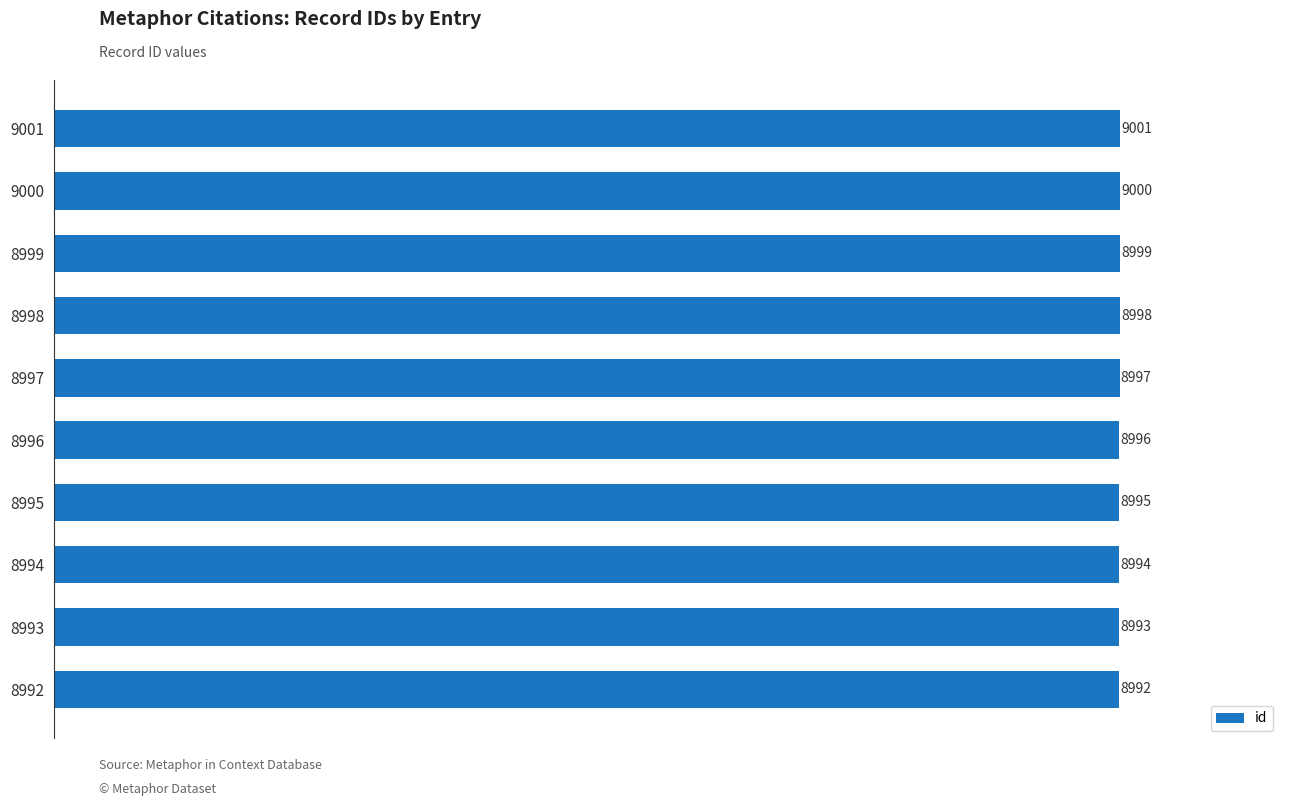

What is the maximum value shown in the chart?

9001